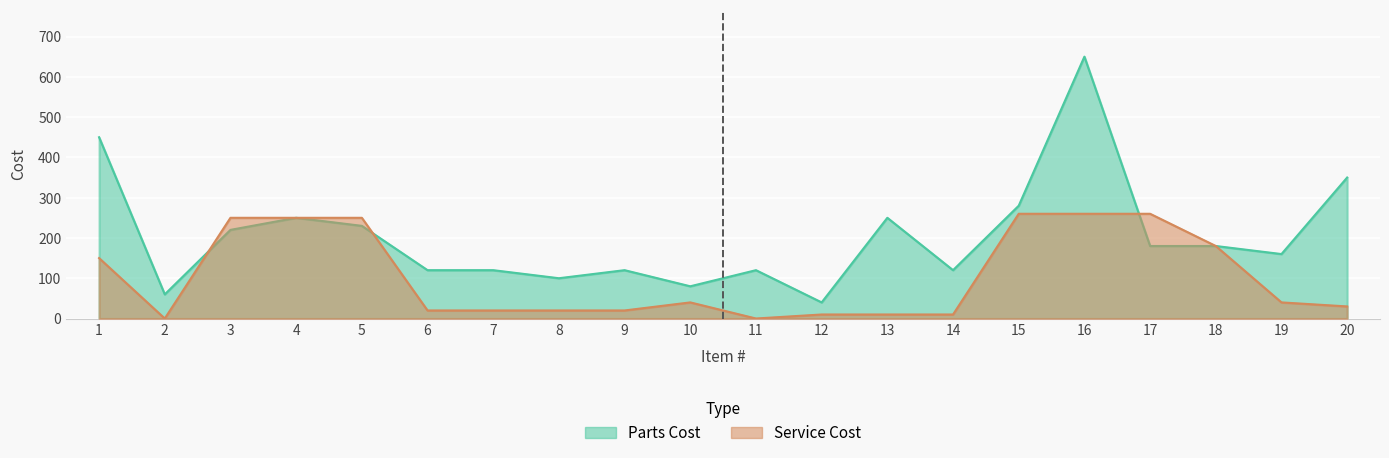

Which label corresponds to the largest value in the chart?

16